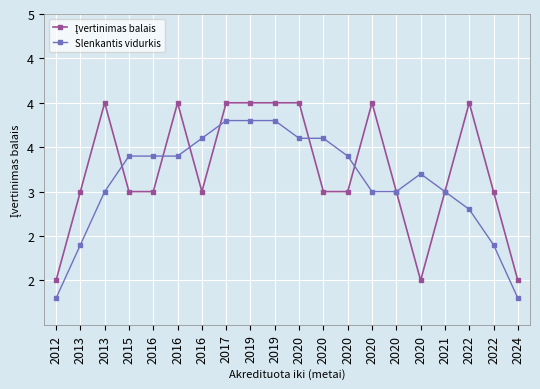

Does the chart display data point markers on the line(s)?

Yes